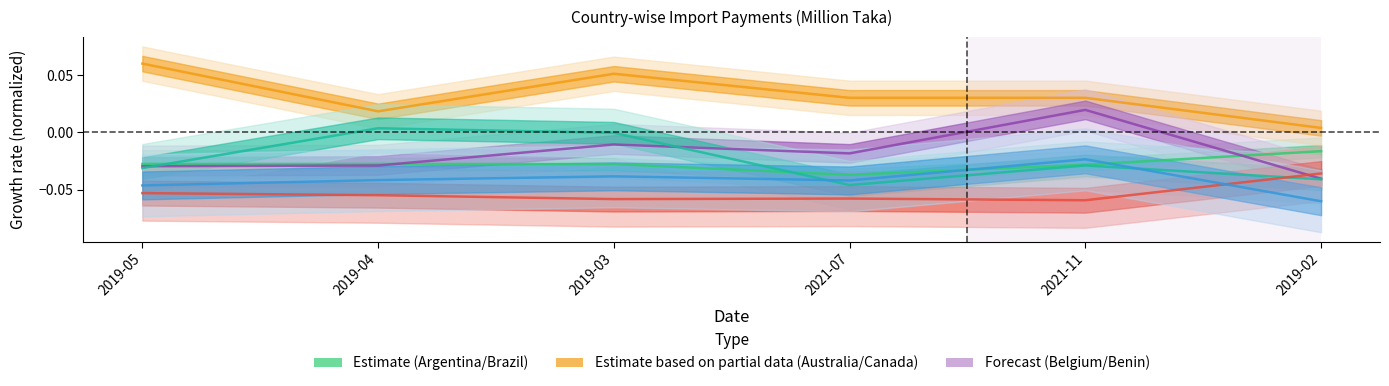

What is the smallest value displayed?

-0.1